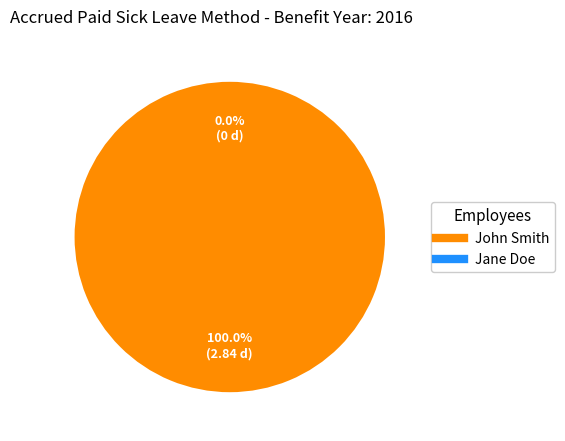

Count the number of slices in the pie.

2